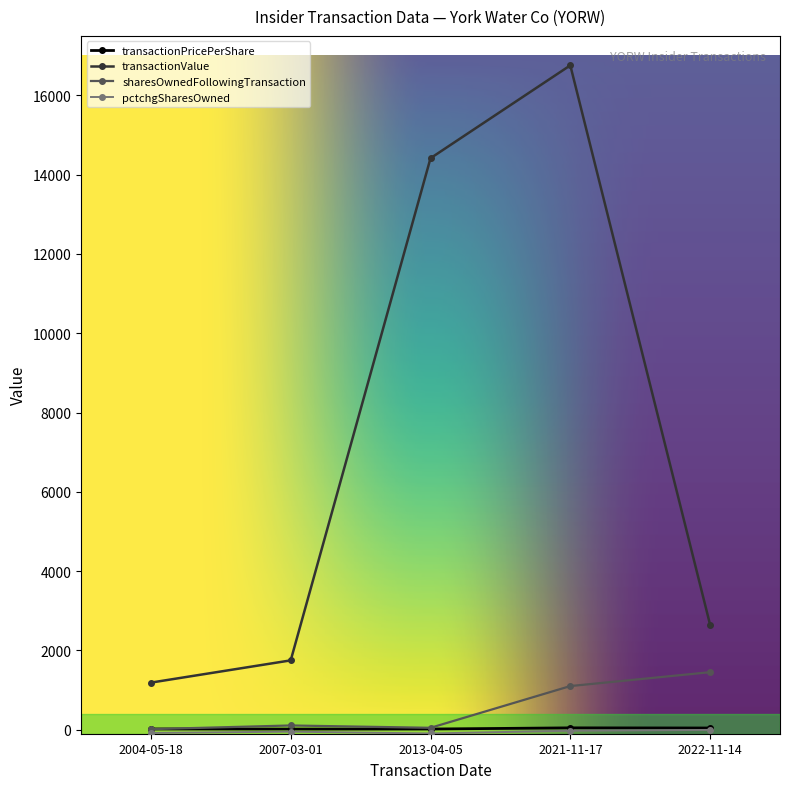

What is the sum of the transactionValue values at 2013-04-05 and 2004-05-18?

15604.0